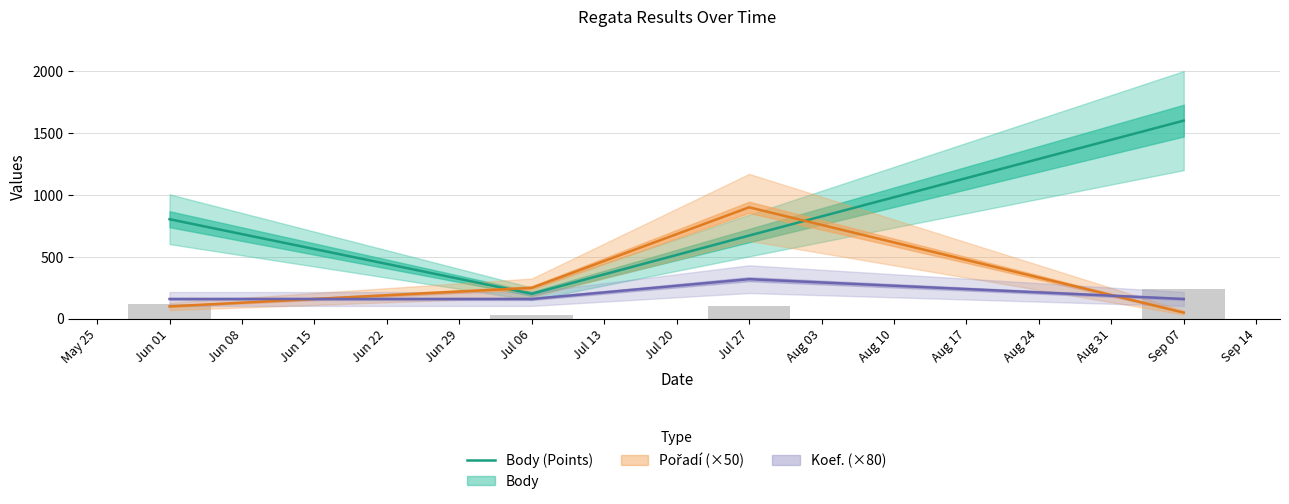

The value of Body (Points) at Jul 27 is 260. True or false?

False